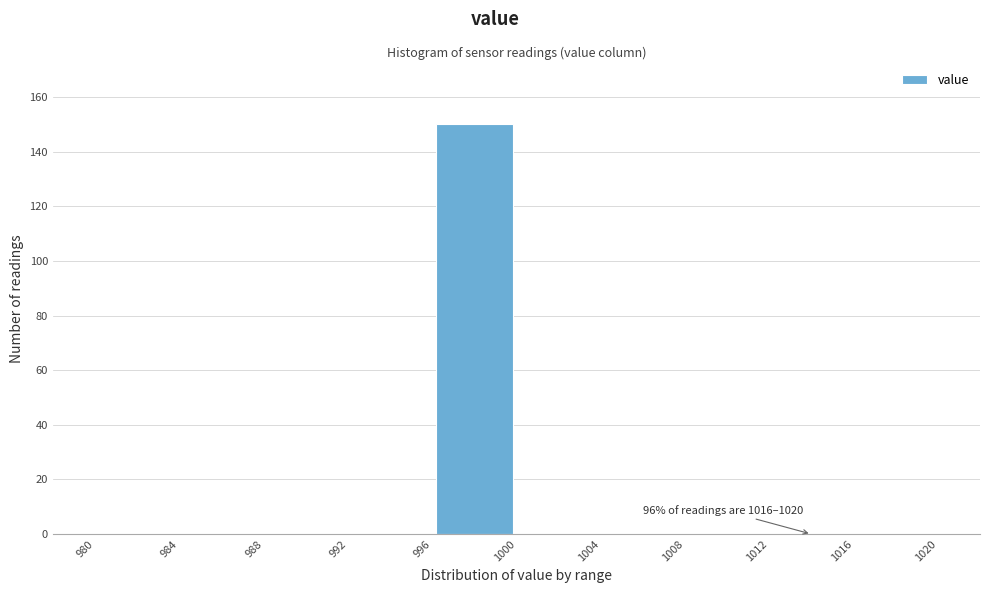

Over which range of the x-axis is the bar tallest?

996 to 1000